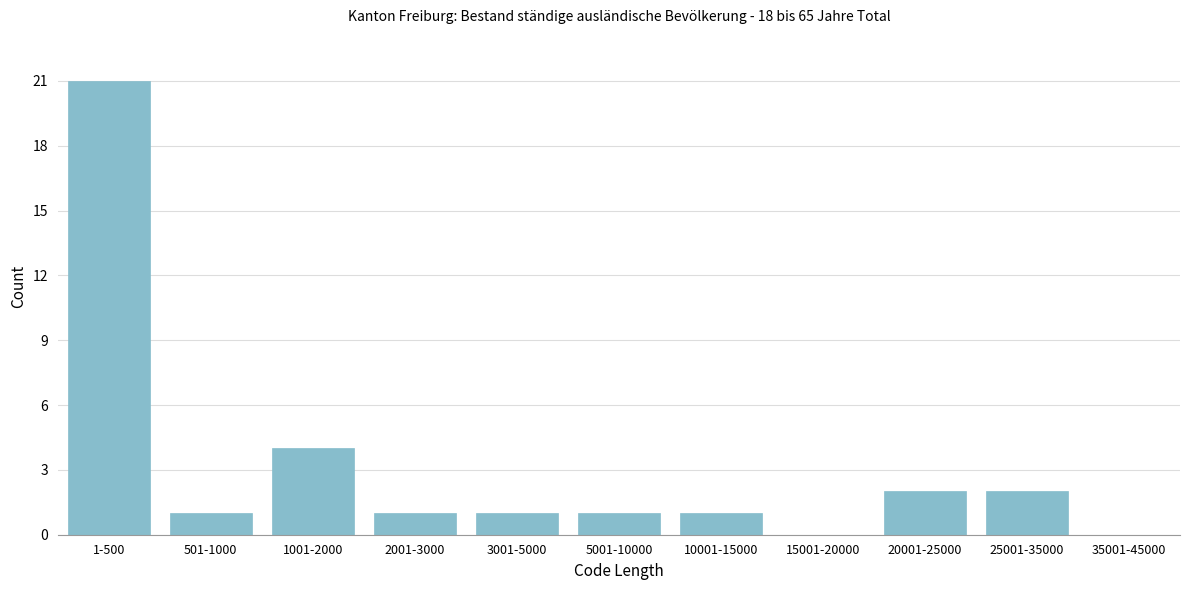

Reading left to right, extract all data points from this chart.

1-500=21	501-1000=1	1001-2000=4	2001-3000=1	3001-5000=1	5001-10000=1	10001-15000=1	15001-20000=0	20001-25000=2	25001-35000=2	35001-45000=0